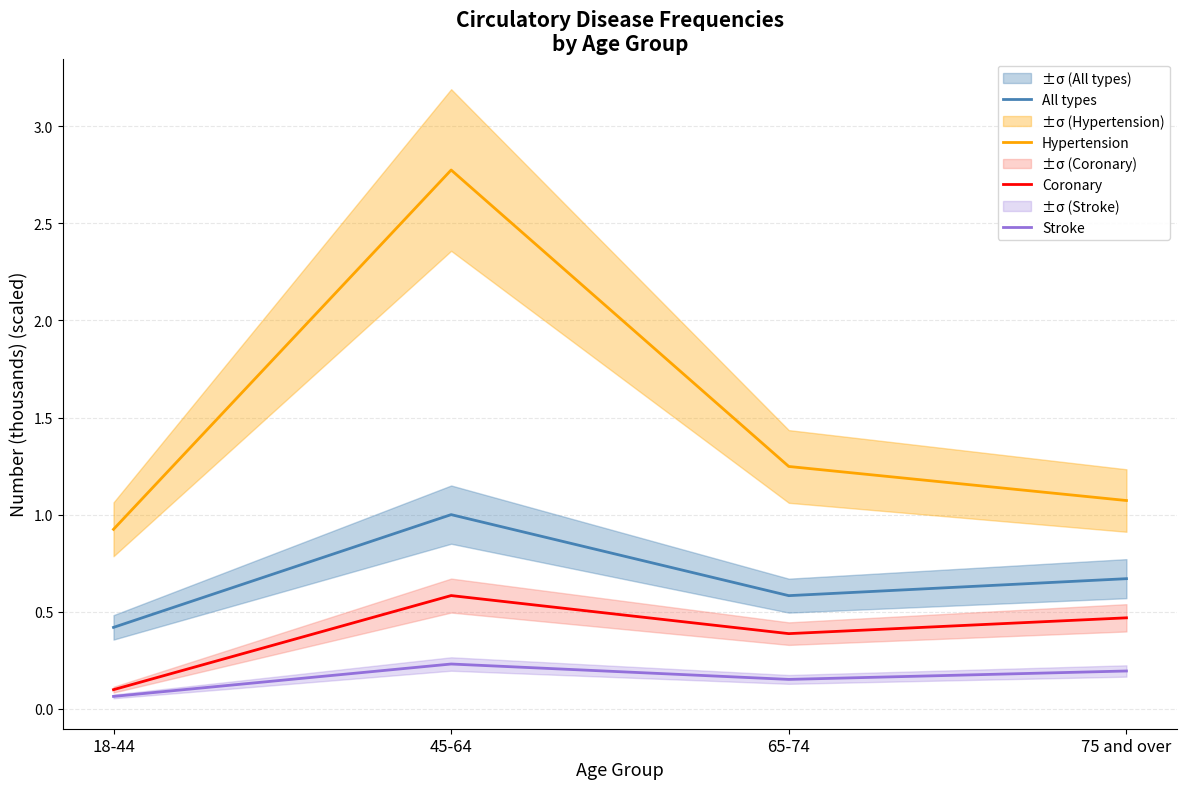

True or false: Hypertension and All types cross at least once.

False